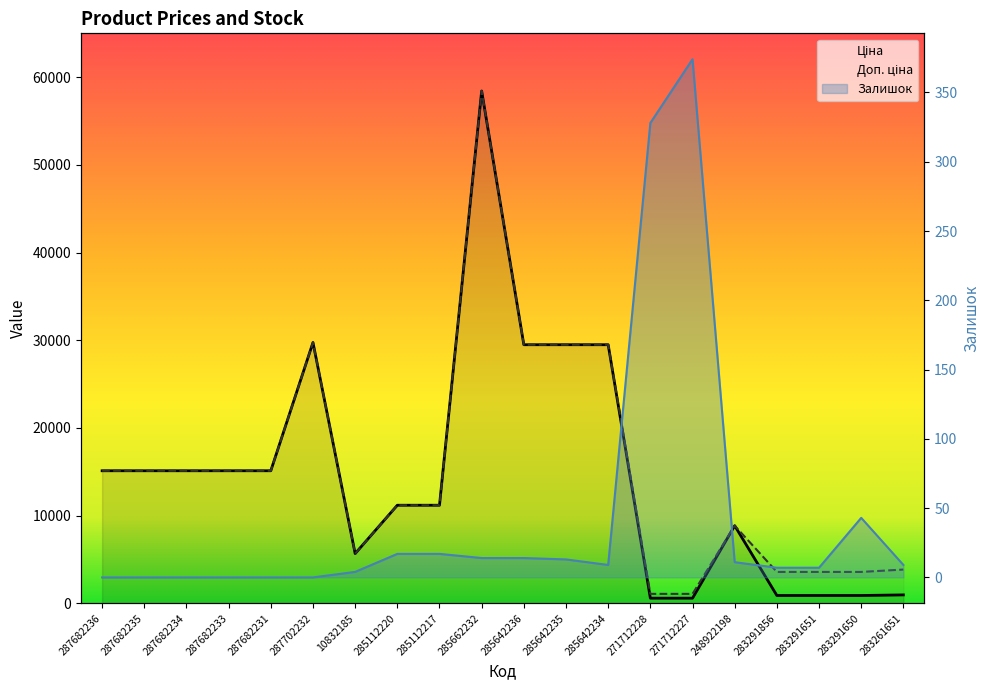

Reading right to left, what are all the values shown in this chart?

Ціна: 283261651=963.5	283291650=895.9	283291651=895.9	283291856=895.9	248922198=8856.7	271712227=589.9	271712228=589.9	285642234=29491.5	285642235=29491.5	285642236=29491.5	285662232=58426.5	285112217=11188.2	285112220=11188.2	10832185=5673.8	287702232=29747.2	287682231=15120.0	287682233=15120.0	287682234=15120.0	287682235=15120.0	287682236=15120.0
Доп. ціна: 283261651=3854.0	283291650=3583.6	283291651=3583.6	283291856=3583.6	248922198=8856.7	271712227=1081.7	271712228=1081.7	285642234=29491.5	285642235=29491.5	285642236=29491.5	285662232=58426.5	285112217=11188.2	285112220=11188.2	10832185=5673.8	287702232=29747.2	287682231=15120.0	287682233=15120.0	287682234=15120.0	287682235=15120.0	287682236=15120.0
Залишок: 283261651=9.0	283291650=43.0	283291651=7.0	283291856=7.0	248922198=11.0	271712227=374.0	271712228=328.0	285642234=9.0	285642235=13.0	285642236=14.0	285662232=14.0	285112217=17.0	285112220=17.0	10832185=4.0	287702232=0.0	287682231=0.0	287682233=0.0	287682234=0.0	287682235=0.0	287682236=0.0